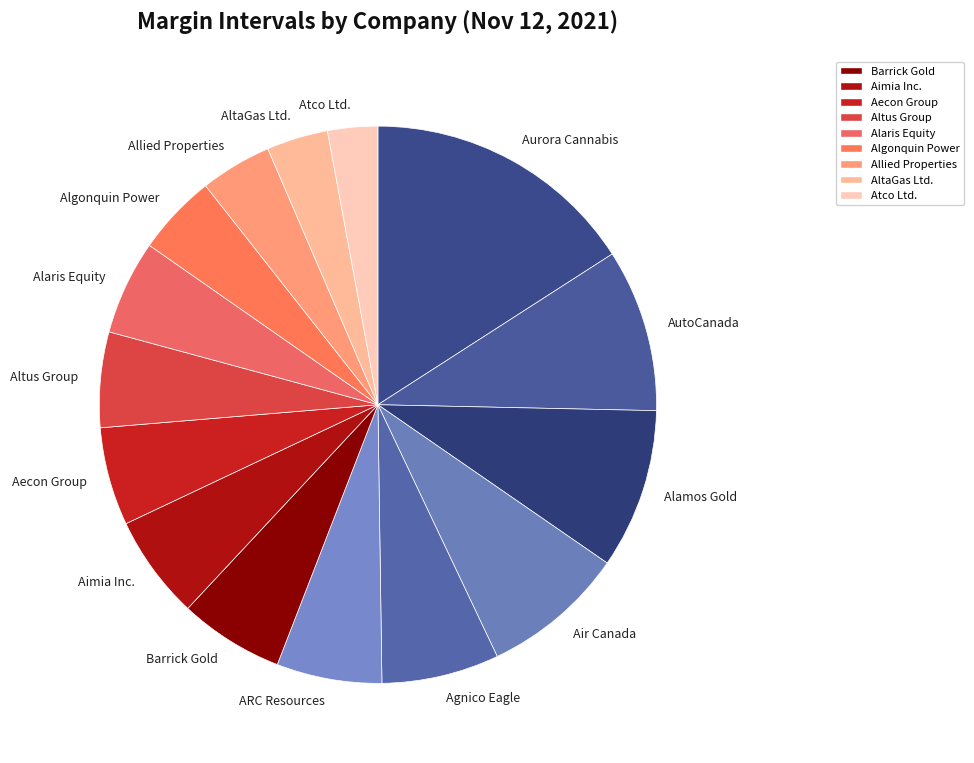

Is there any slice that represents more than half of the pie?

No